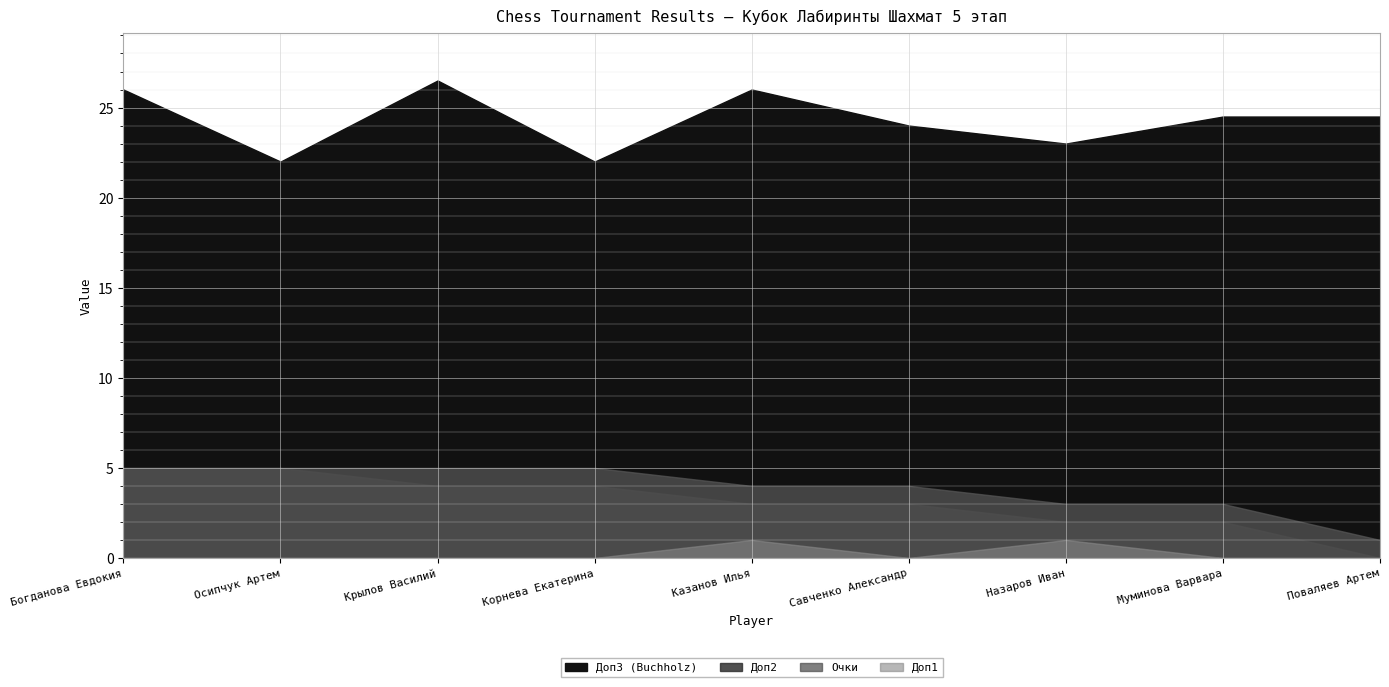

What is the greatest value displayed?

26.5